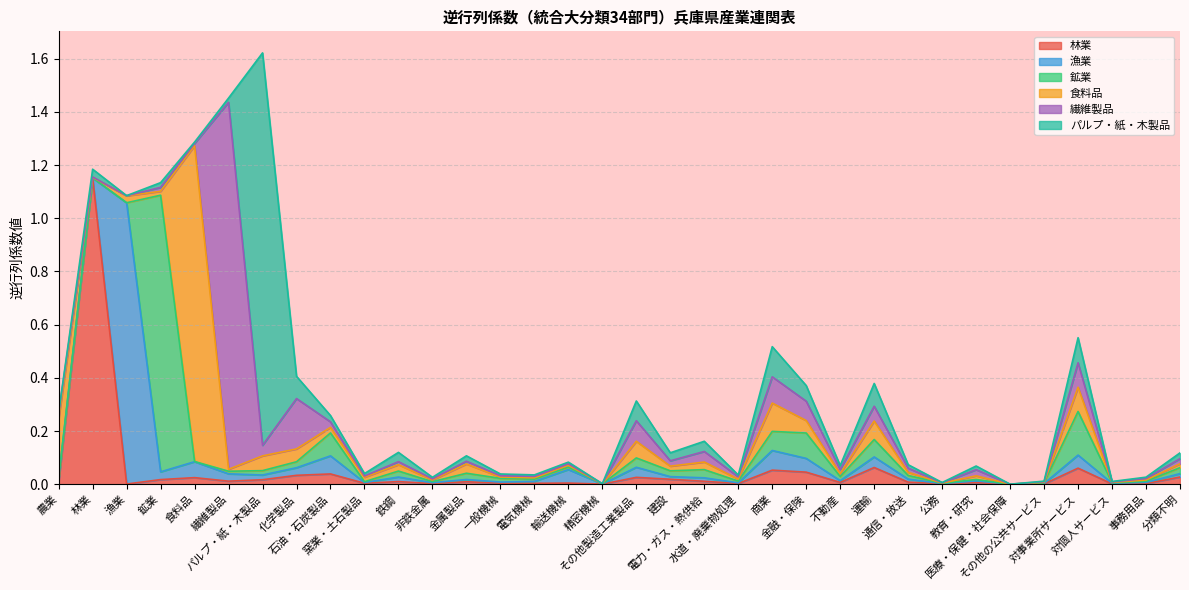

The 林業 series shows 0.0 at 金属製品. True or false?

False